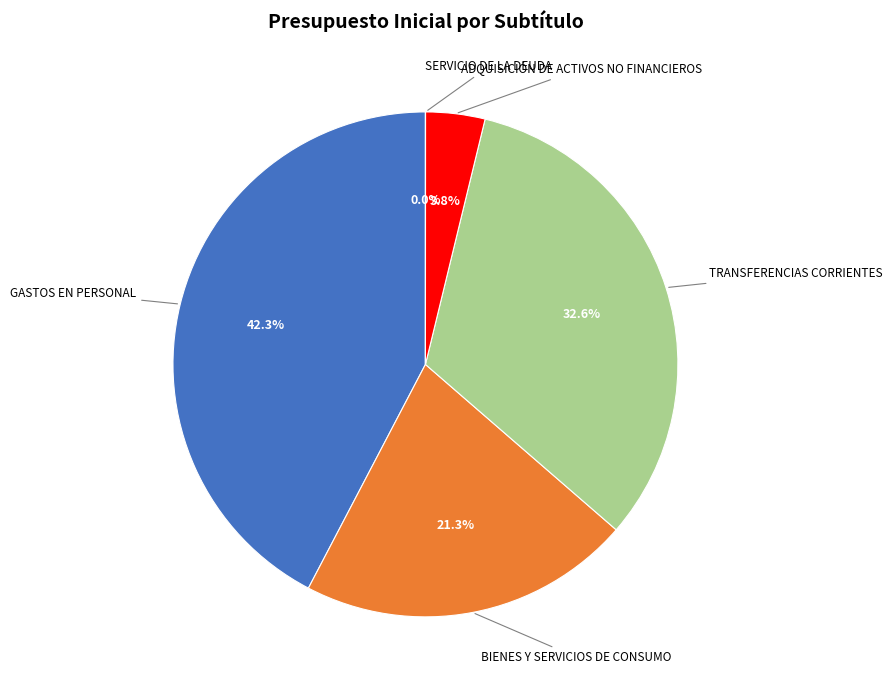

What is the total percentage of TRANSFERENCIAS CORRIENTES and GASTOS EN PERSONAL?

74.9%